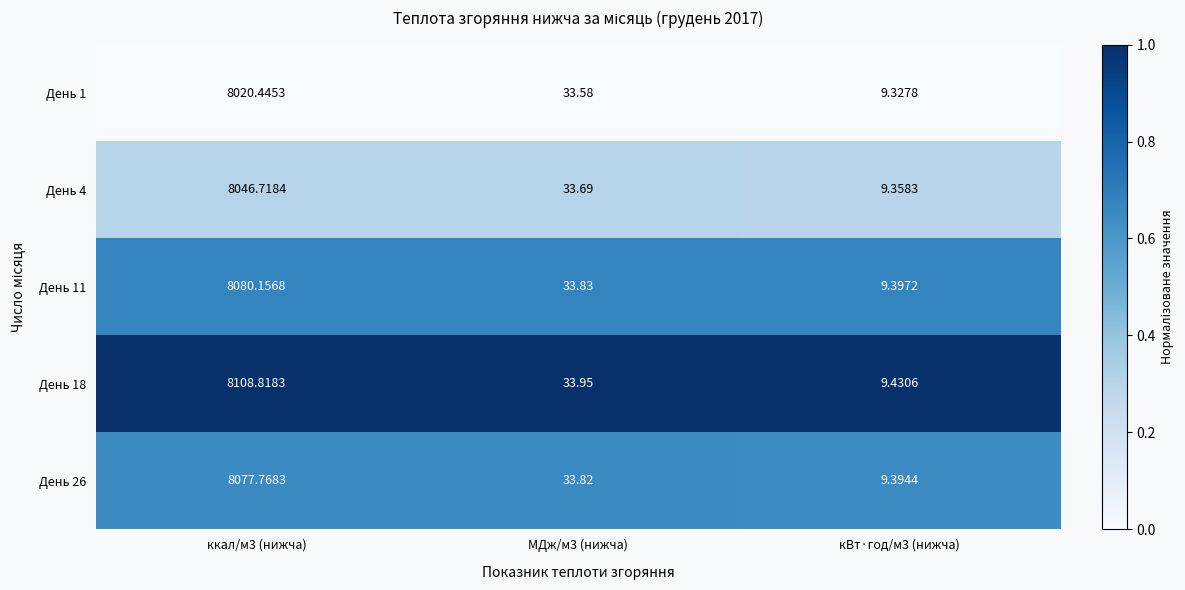

Is the value of День 1 at ккал/м3 (нижча) greater than the value of День 18 at МДж/м3 (нижча)?

Yes